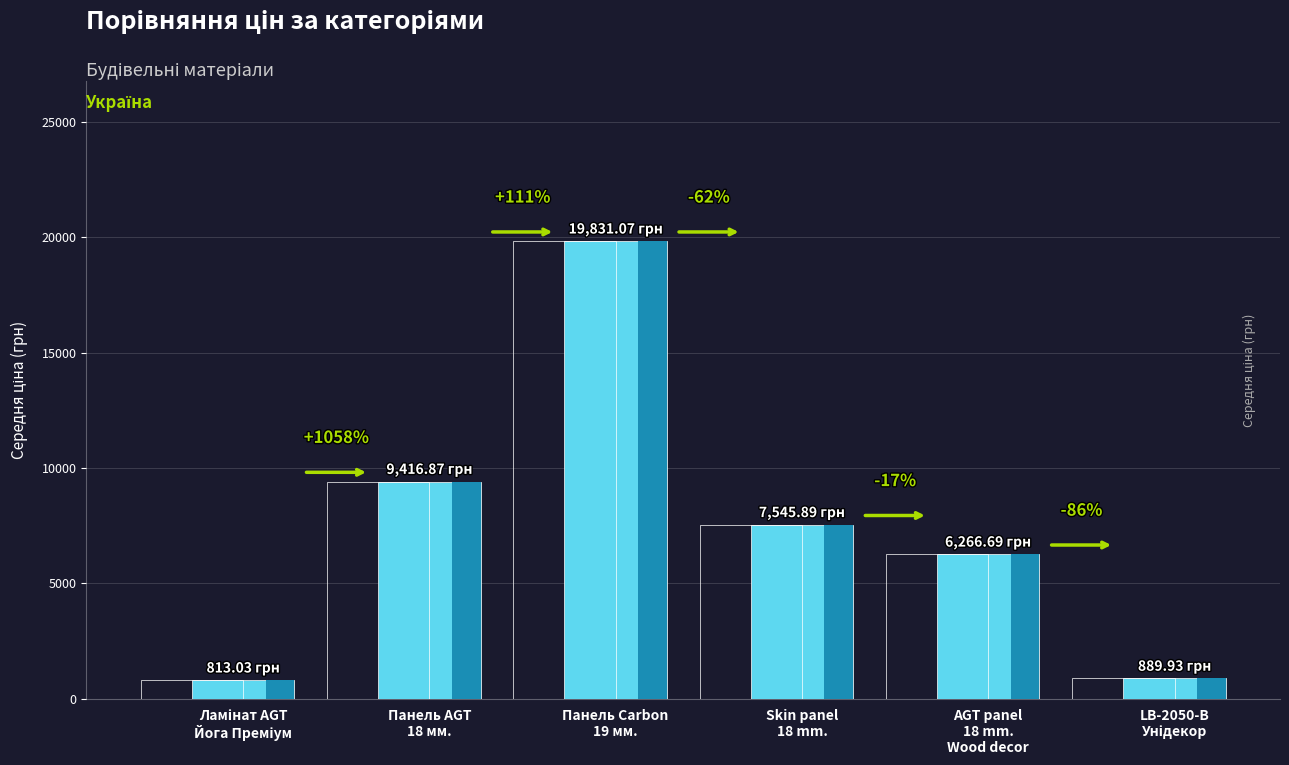

Is it true that the value at AGT panel
18 mm.
Wood decor is 6266.7?

True